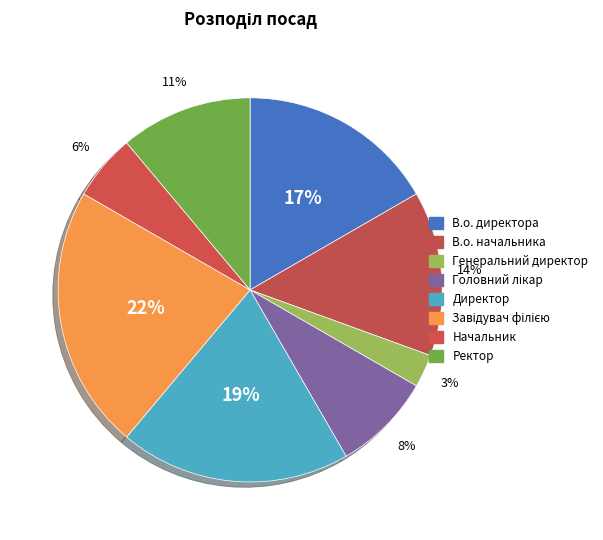

Is there a majority slice in this chart?

No